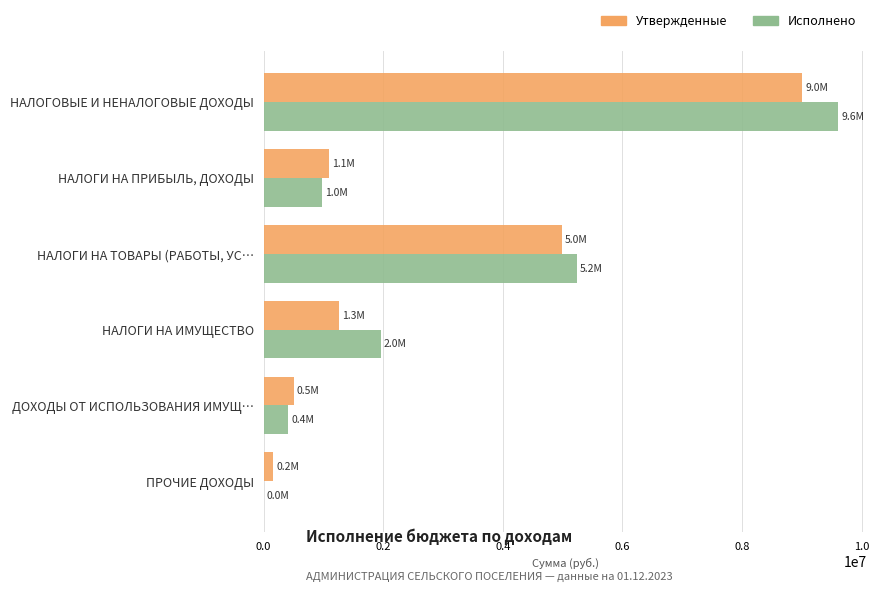

Count the number of categories in the chart.

6